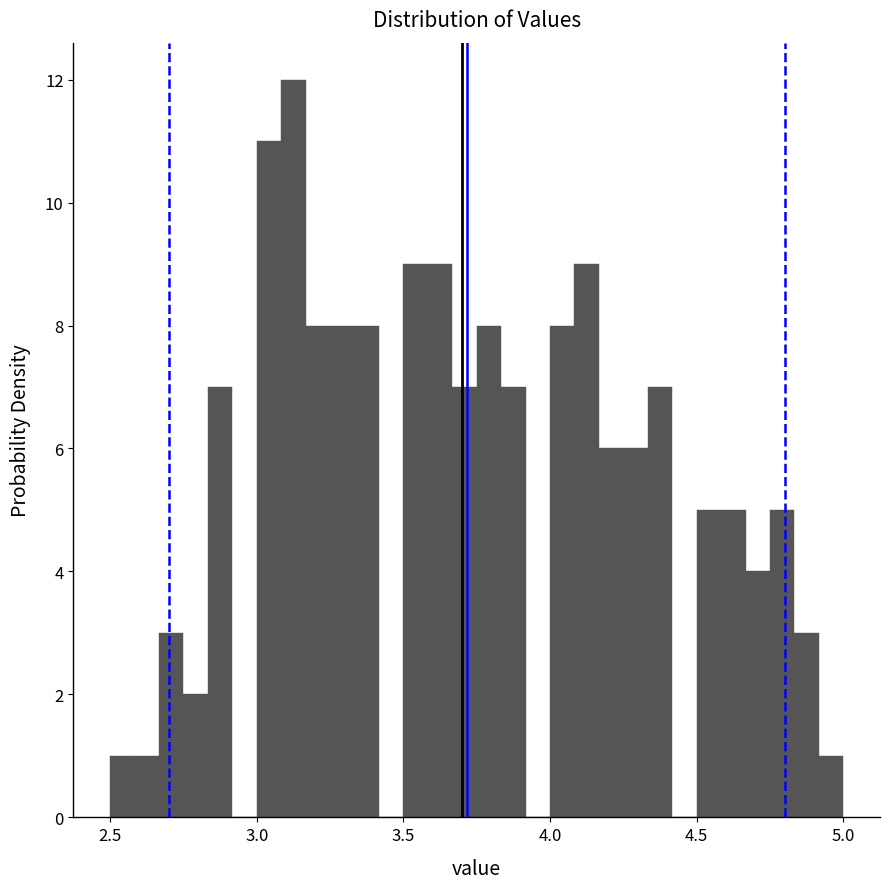

Read against the x-axis, roughly where is the centre of the tallest bar?

3.15